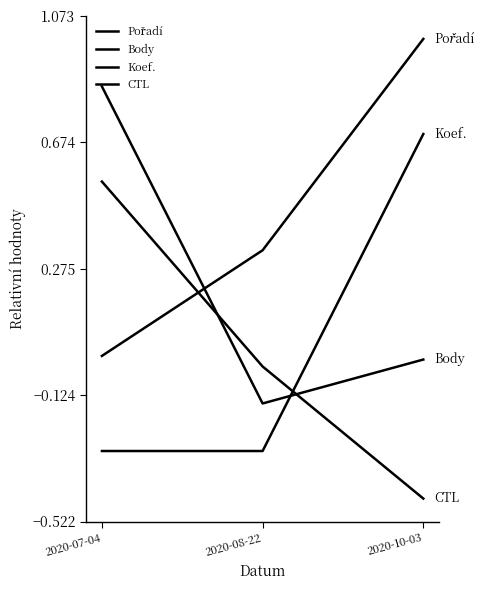

Reading left to right, list all the values displayed in this chart.

Pořadí: 0.0	0.3	1.0
Body: 0.8	-0.1	-0.0
Koef.: -0.3	-0.3	0.7
CTL: 0.6	-0.0	-0.5